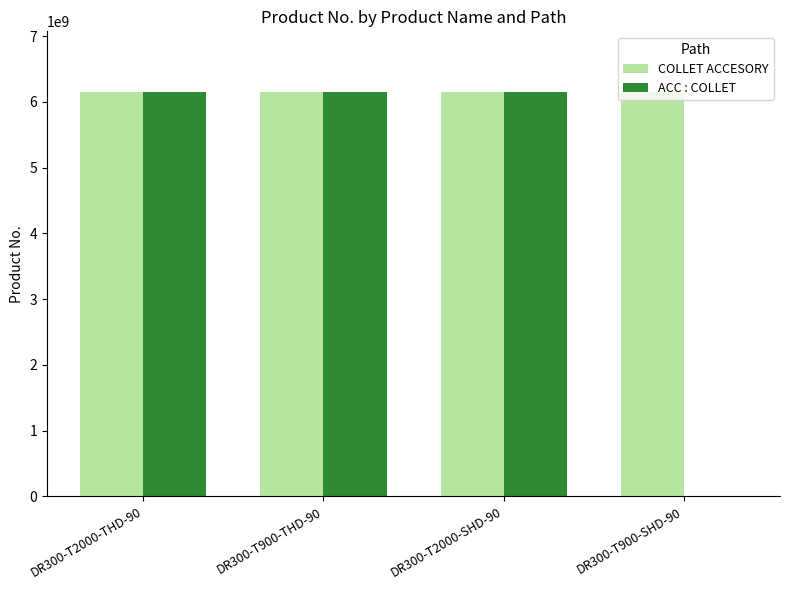

How many groups of bars are there?

4